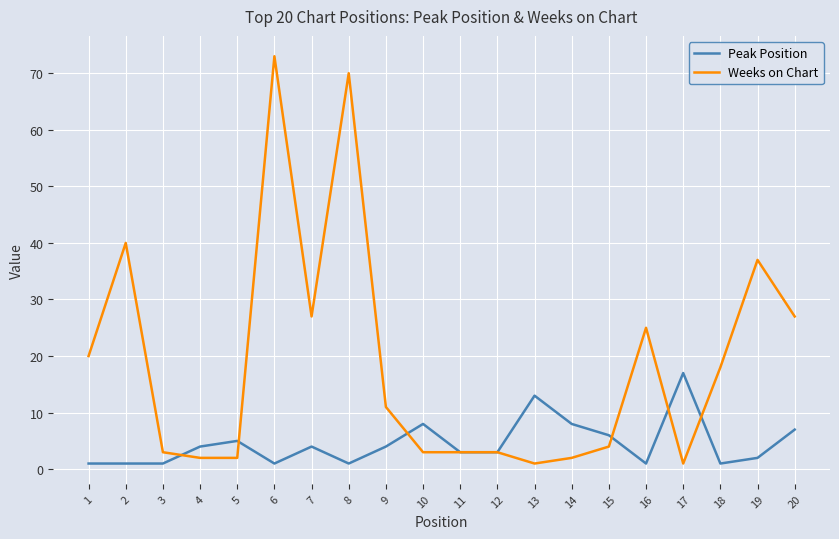

True or false: Peak Position has more than 0 points higher than both neighbors.

True